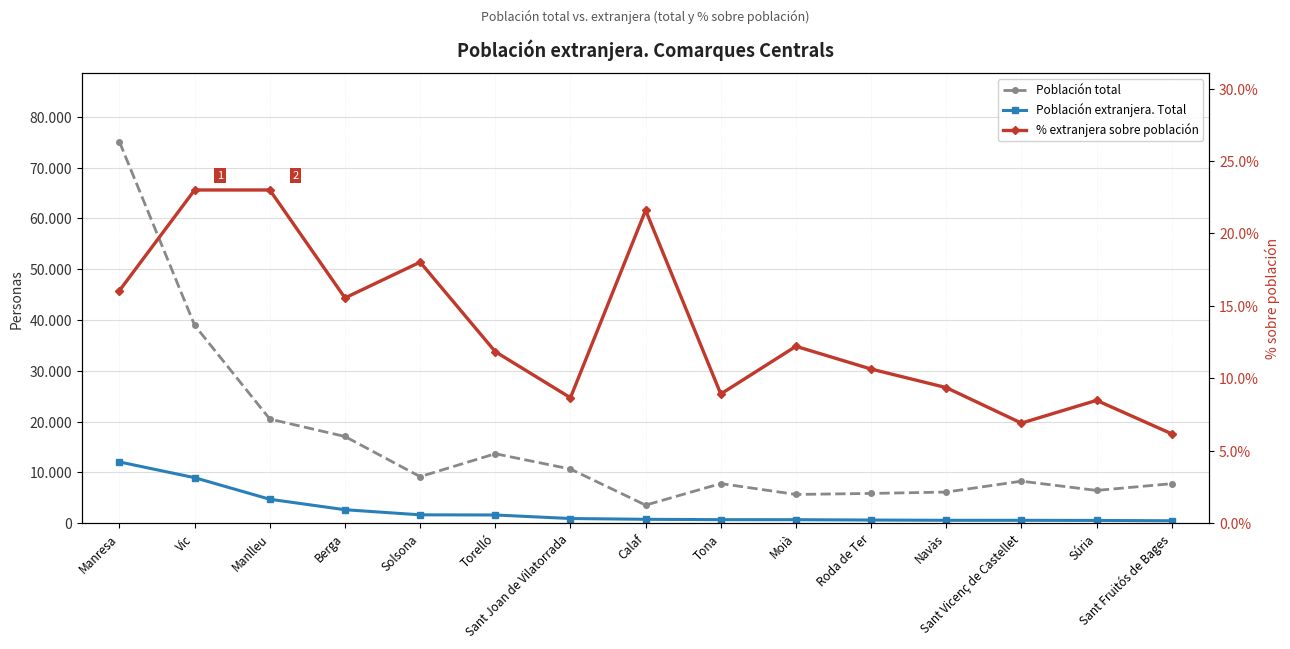

True or false: Población total has more than 2 points higher than both neighbors.

True